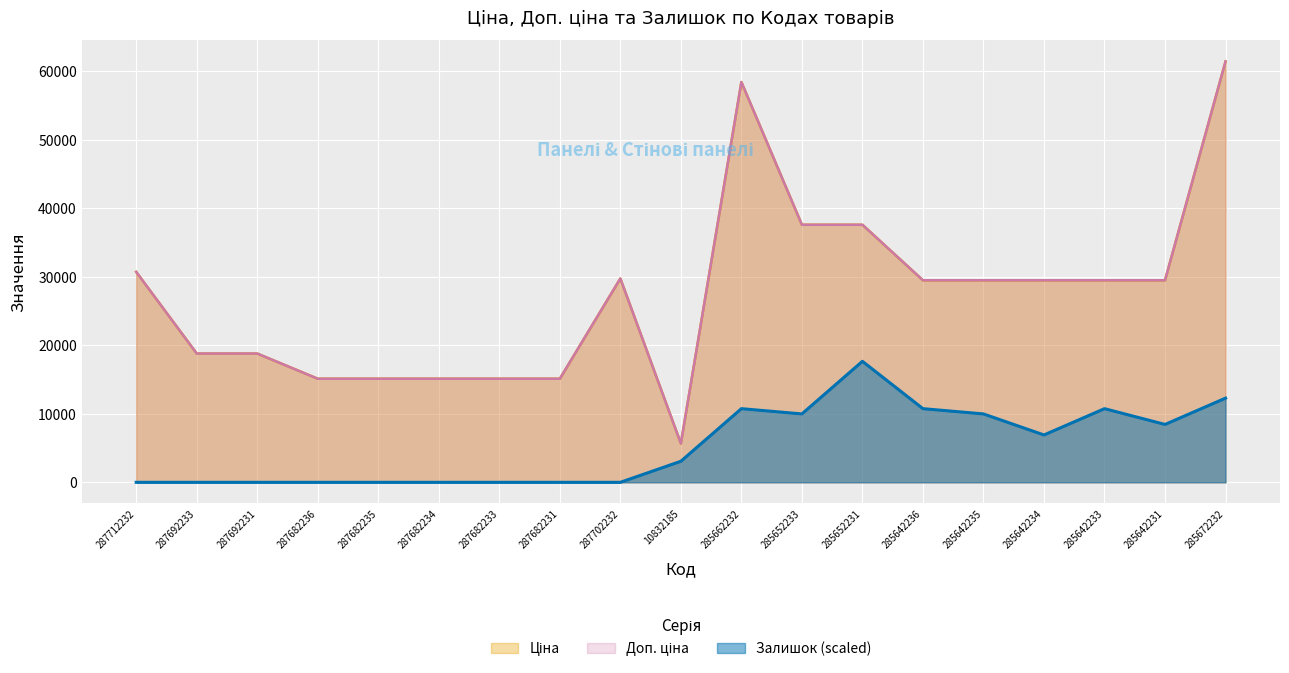

The Залишок series shows 4092.2 at 285652233. True or false?

False